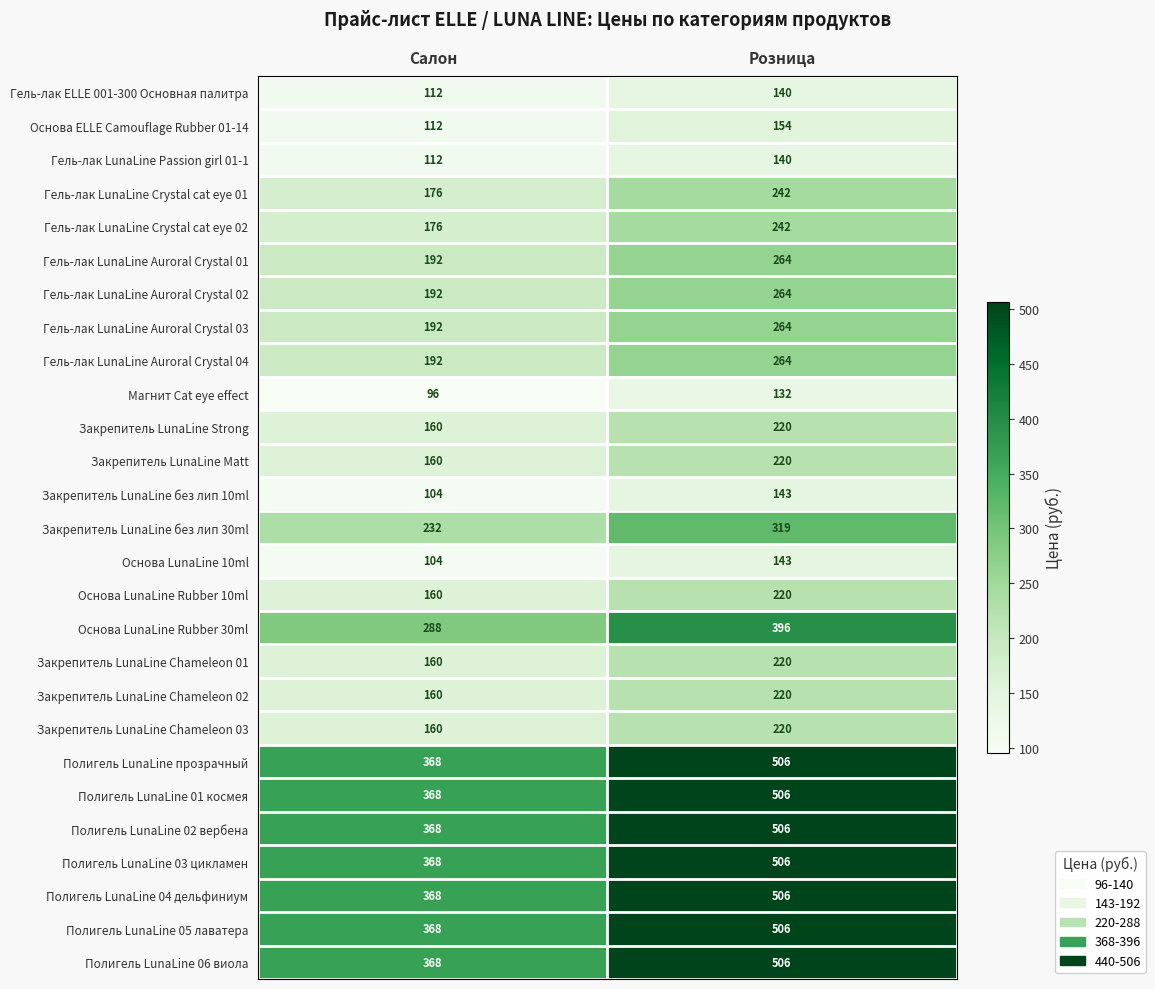

What is the difference between the Гель-лак LunaLine Crystal cat eye 02 values at Розница and Салон?

66